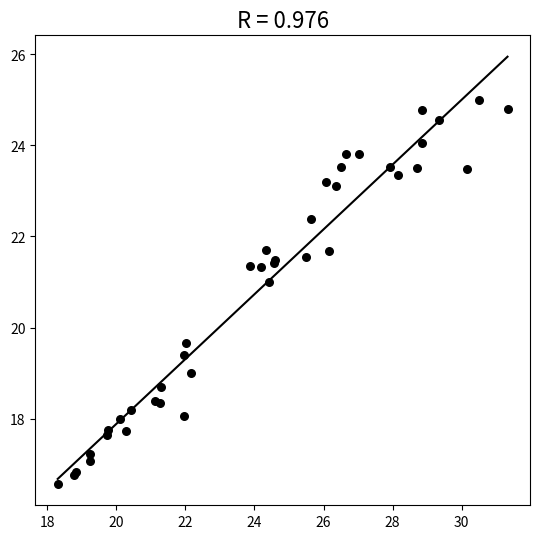

What Y value in the scatter plot is closest to 20?

19.7